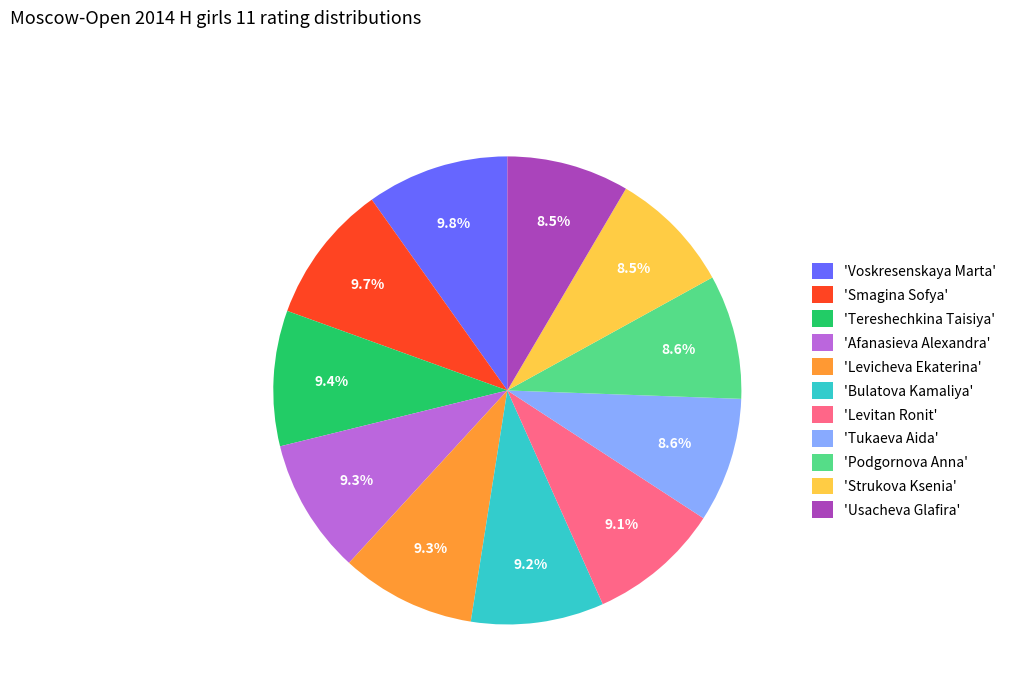

Combined, do 'Levitan Ronit' and 'Usacheva Glafira' account for over 50%?

No